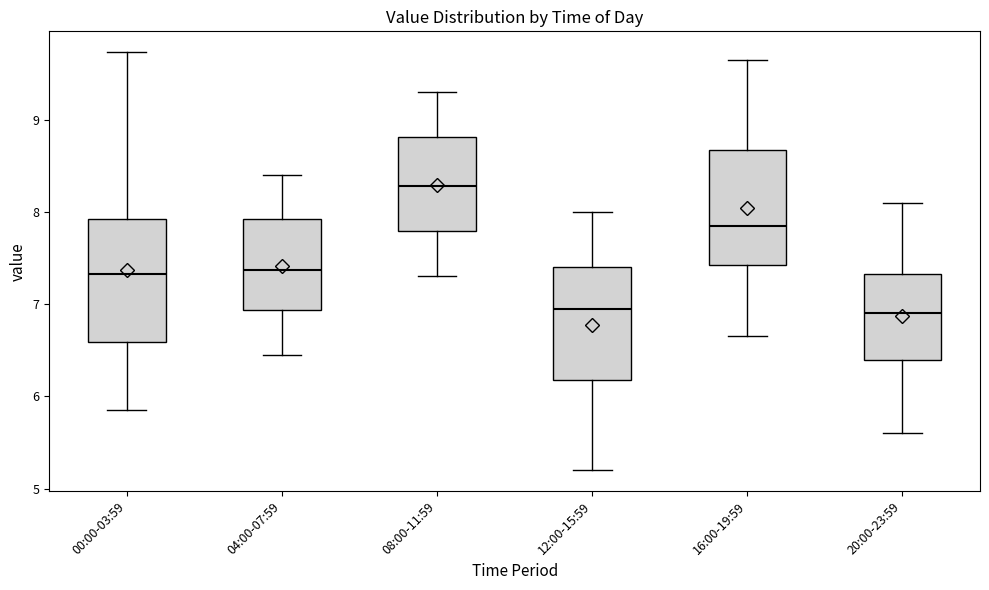

Reading left to right, transcribe this box plot: for each box, give where its median line is, the range the box spans, and where its two whiskers end, as read against the y-axis. The values are not printed on the chart, so give them approximately, as read against the axis.

00:00-03:59: median 7.3, box 6.6 to 7.9, whiskers 5.9 to 9.7
04:00-07:59: median 7.4, box 6.9 to 7.9, whiskers 6.5 to 8.4
08:00-11:59: median 8.3, box 7.8 to 8.8, whiskers 7.3 to 9.3
12:00-15:59: median 7.0, box 6.2 to 7.4, whiskers 5.2 to 8.0
16:00-19:59: median 7.9, box 7.4 to 8.7, whiskers 6.7 to 9.7
20:00-23:59: median 6.9, box 6.4 to 7.3, whiskers 5.6 to 8.1